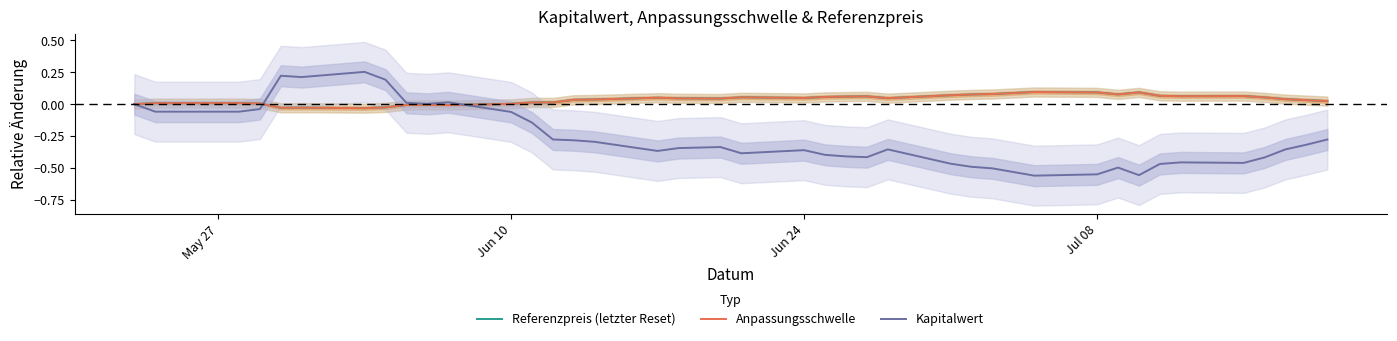

The Referenzpreis (letzter Reset) series shows 0.1 at Jul 08. True or false?

True